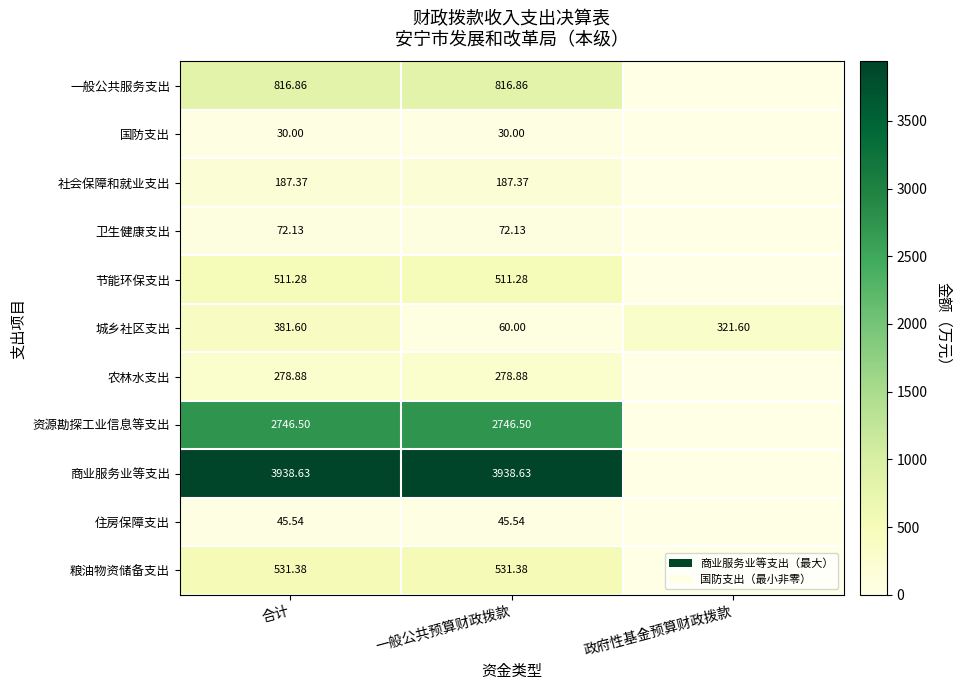

Rank the series at 合计 from highest to lowest value.

商业服务业等支出, 资源勘探工业信息等支出, 一般公共服务支出, 粮油物资储备支出, 节能环保支出, 城乡社区支出, 农林水支出, 社会保障和就业支出, 卫生健康支出, 住房保障支出, 国防支出